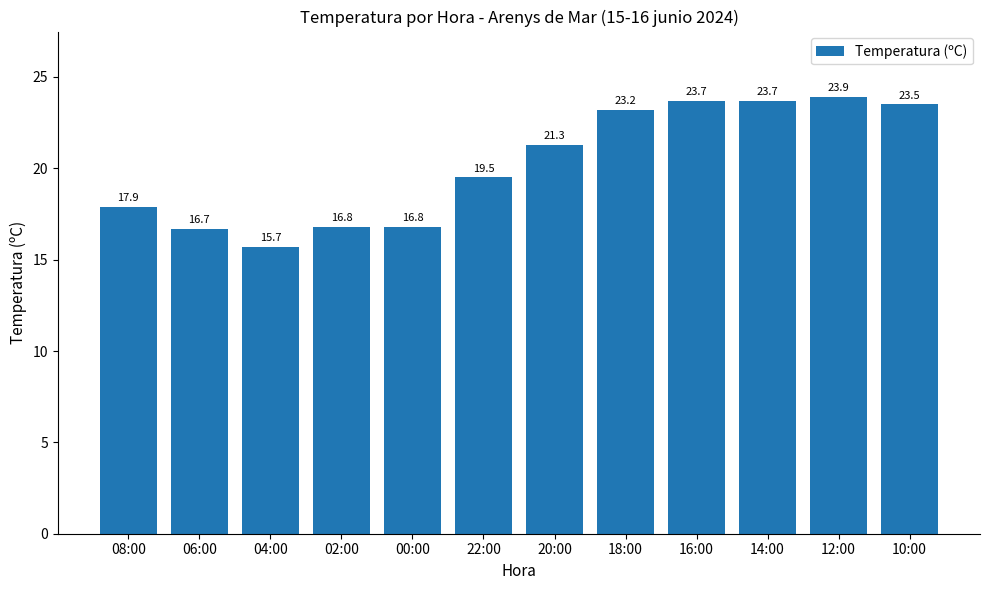

What is the sum of all values?

242.7